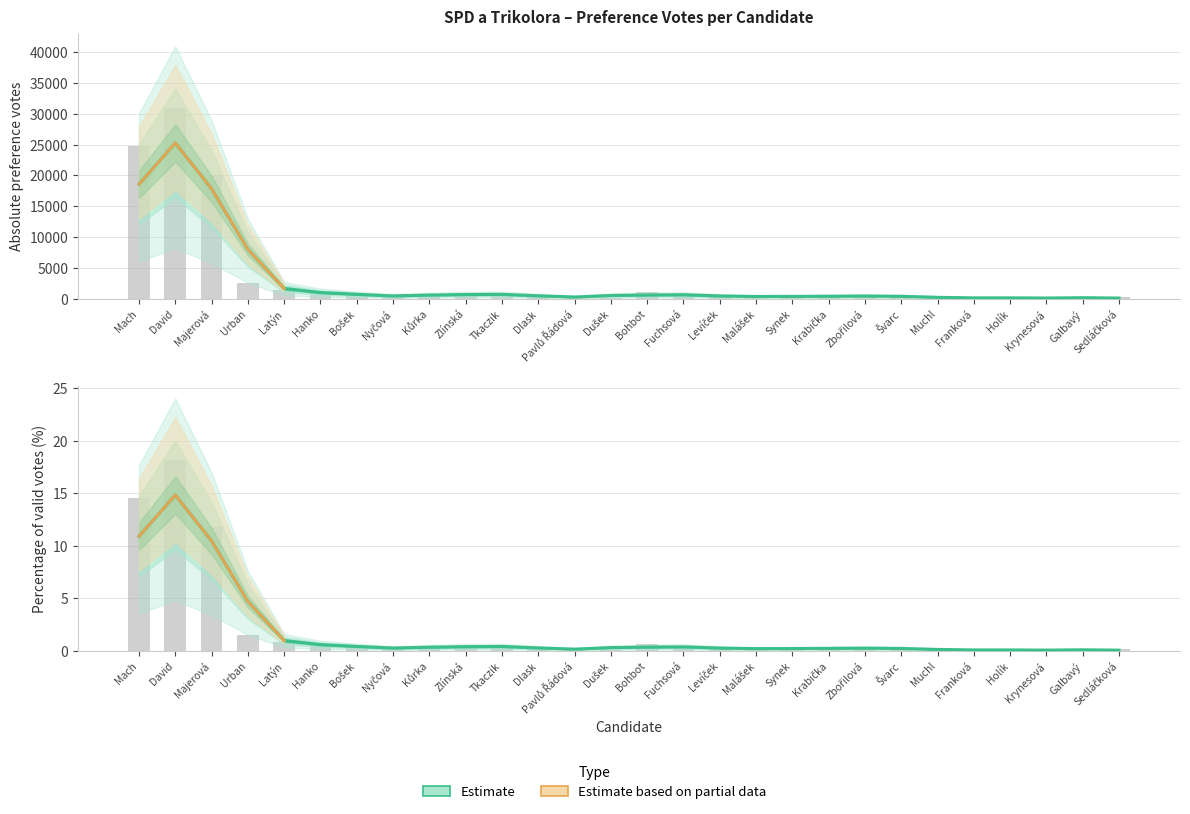

What is the total value across all series at Bošek?

567.3